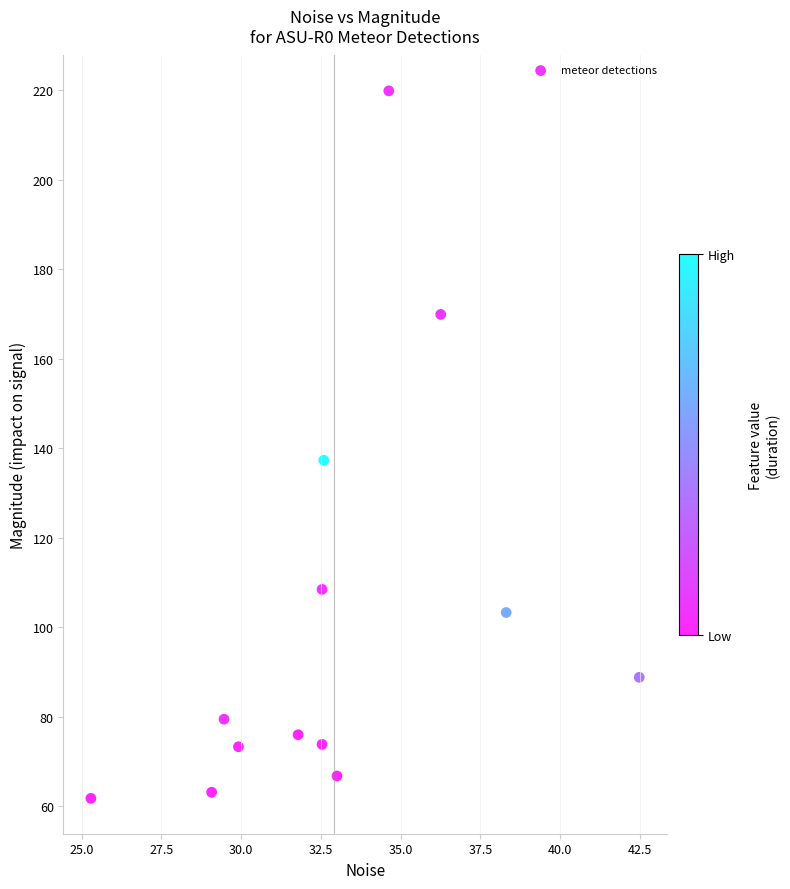

What Y value in the scatter plot is closest to 140?

137.3